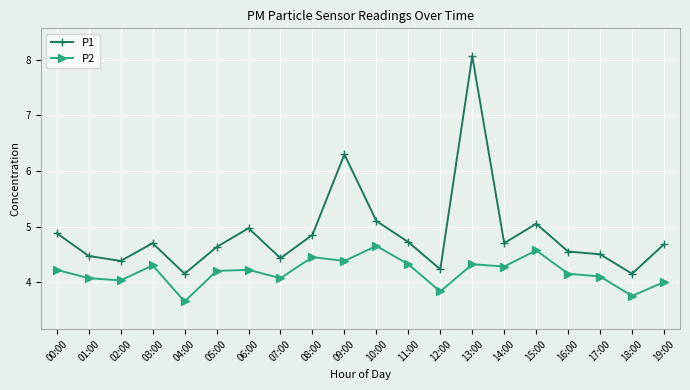

What is the label of the 4th point from the right?

16:00